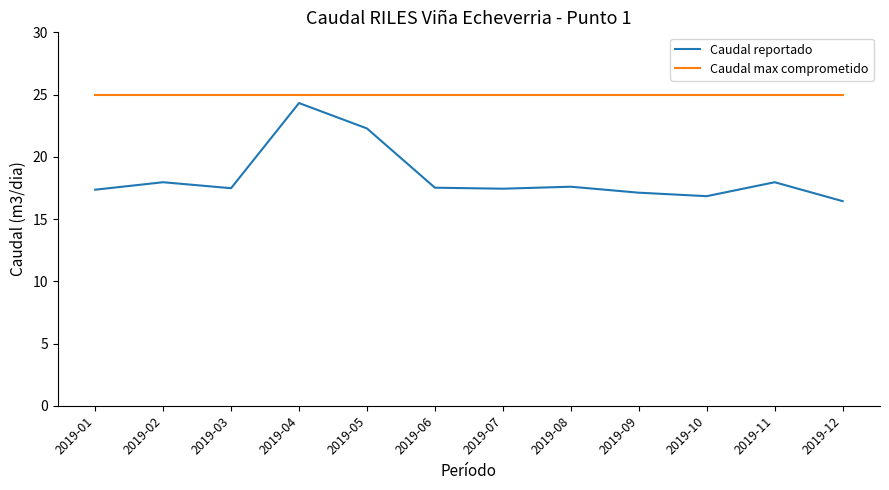

Rank the series by their average value, from highest to lowest.

Caudal max comprometido, Caudal reportado